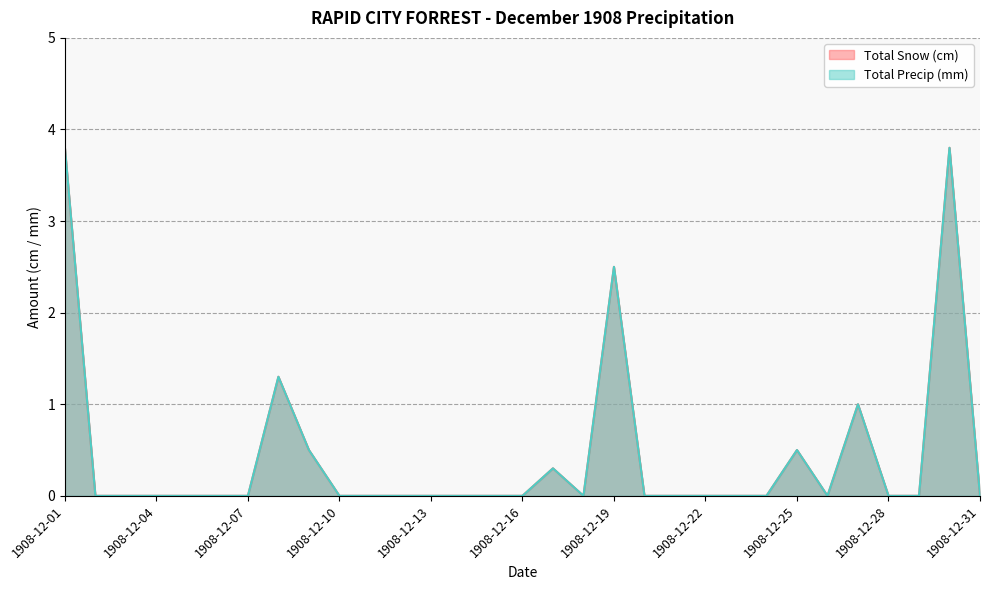

Reading left to right, what are all the values shown in this chart?

Total Snow (cm): 3.8	0.0	0.0	0.0	0.0	0.0	0.0	1.3	0.5	0.0	0.0	0.0	0.0	0.0	0.0	0.0	0.3	0.0	2.5	0.0	0.0	0.0	0.0	0.0	0.5	0.0	1.0	0.0	0.0	3.8	0.0
Total Precip (mm): 3.8	0.0	0.0	0.0	0.0	0.0	0.0	1.3	0.5	0.0	0.0	0.0	0.0	0.0	0.0	0.0	0.3	0.0	2.5	0.0	0.0	0.0	0.0	0.0	0.5	0.0	1.0	0.0	0.0	3.8	0.0